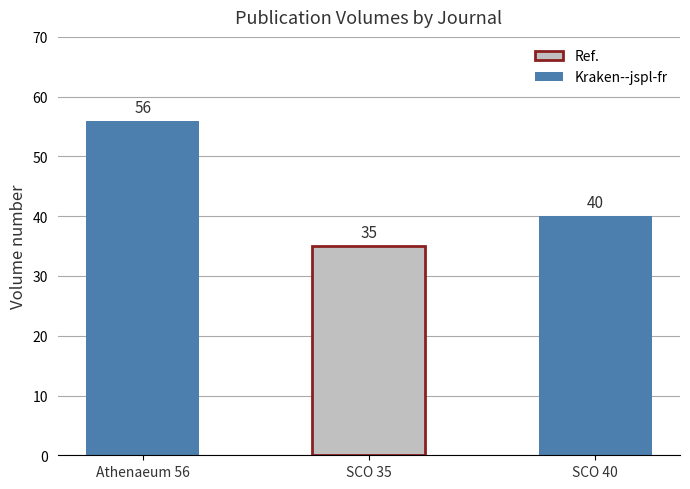

How many values are below 40?

1